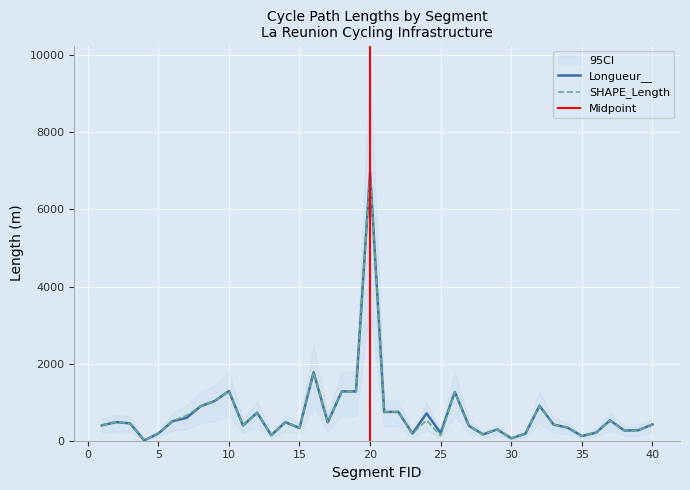

Which series has the widest spread of values?

Longueur__